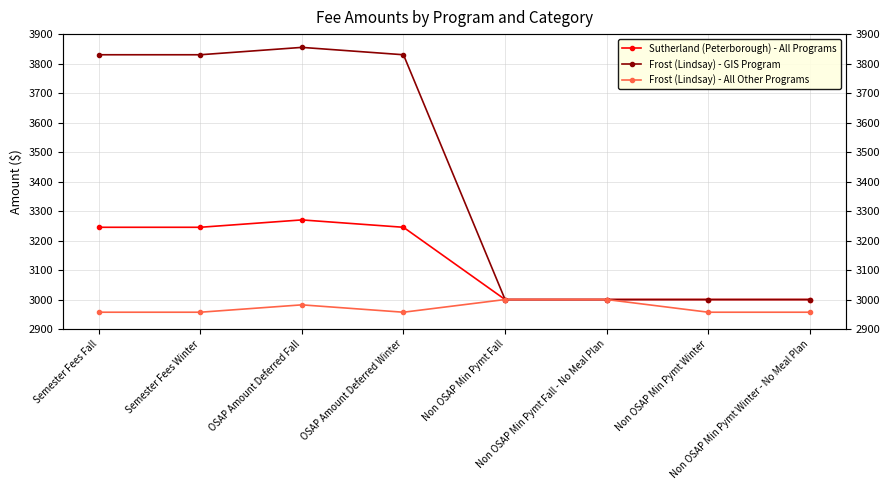

True or false: Frost (Lindsay) - GIS Program has more than 2 points higher than both neighbors.

False